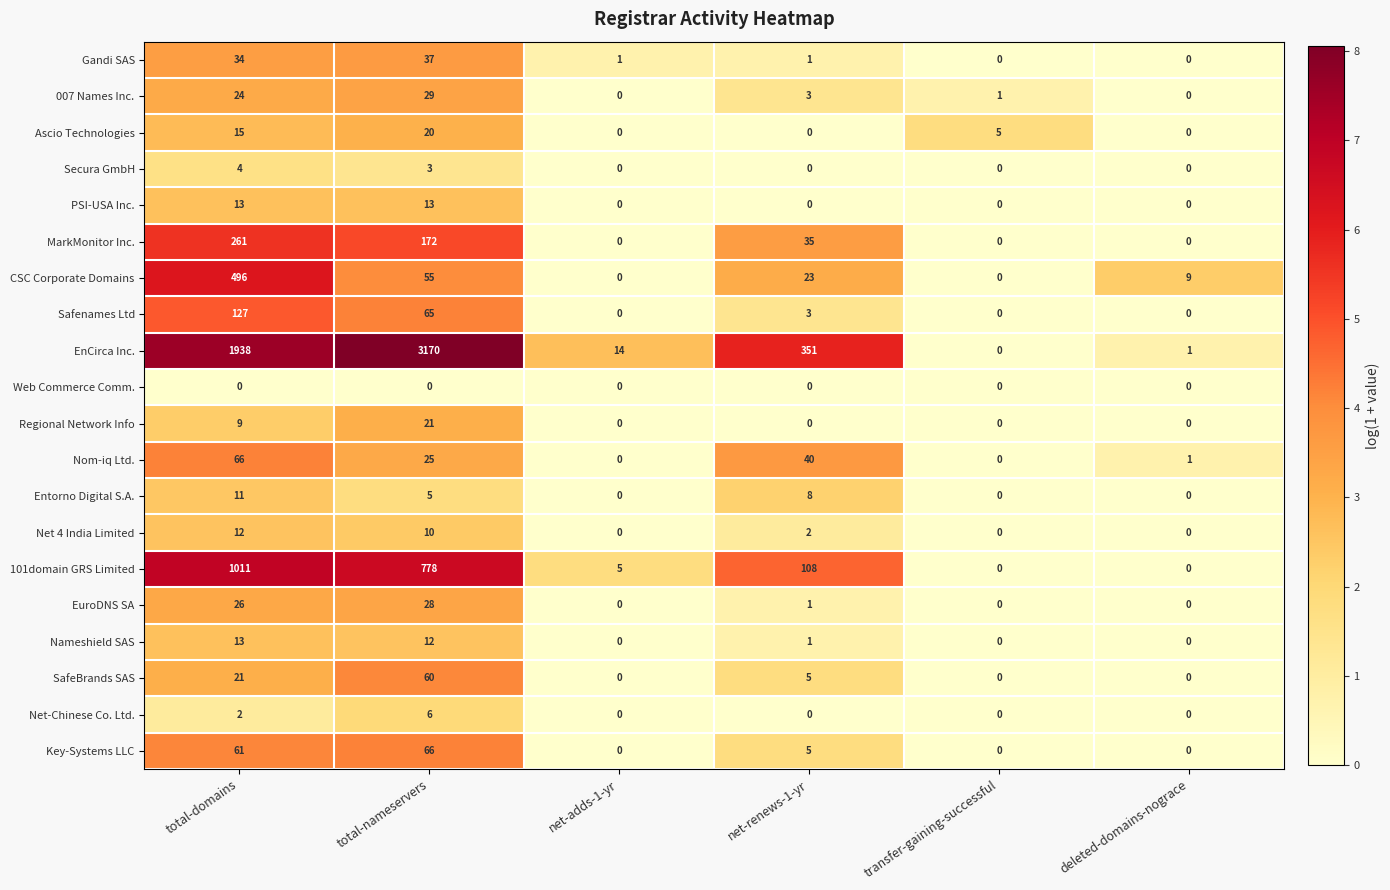

What is the spread (max minus min) of values at total-nameservers?

3170